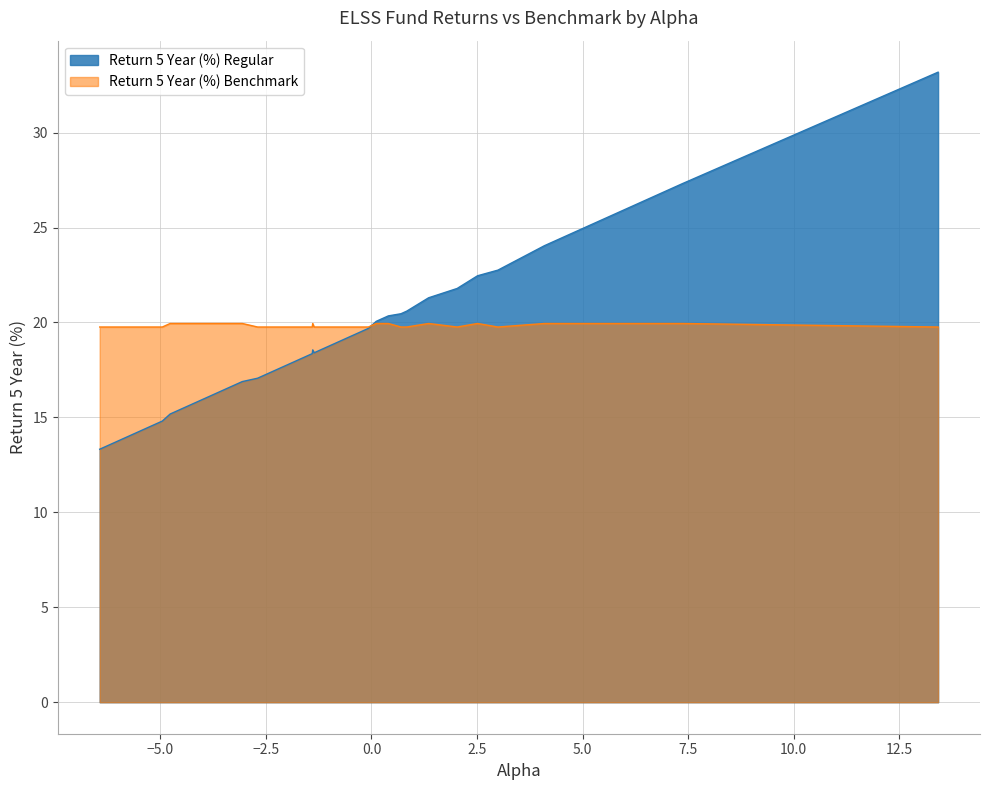

Rank the series by their average value, from highest to lowest.

Return 5 Year (%) Benchmark, Return 5 Year (%) Regular